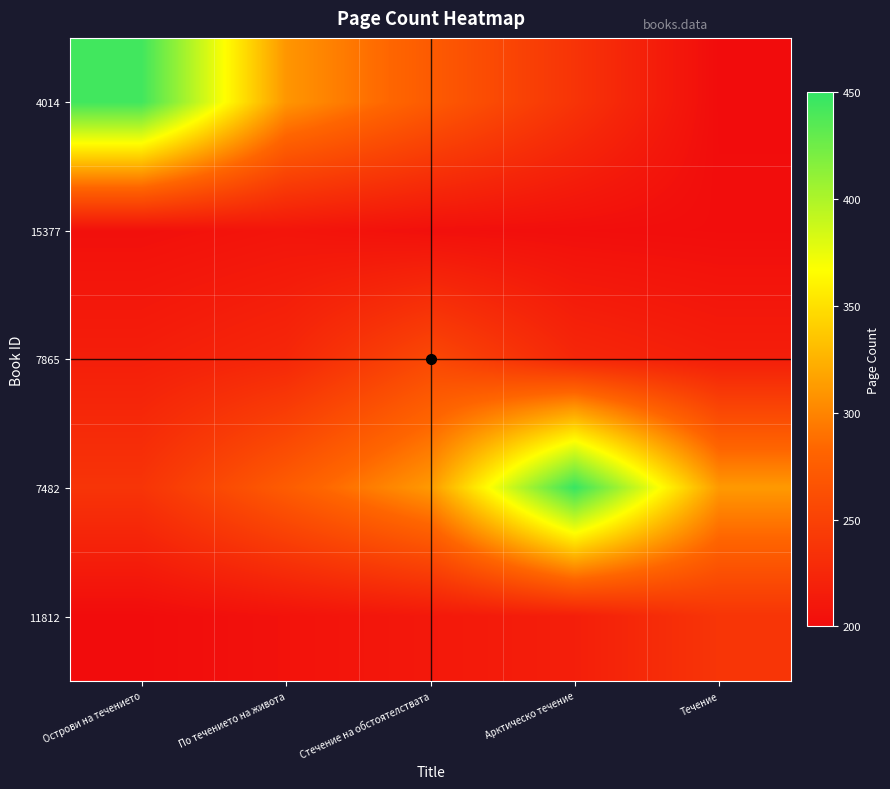

Which series has the widest spread of values?

4014